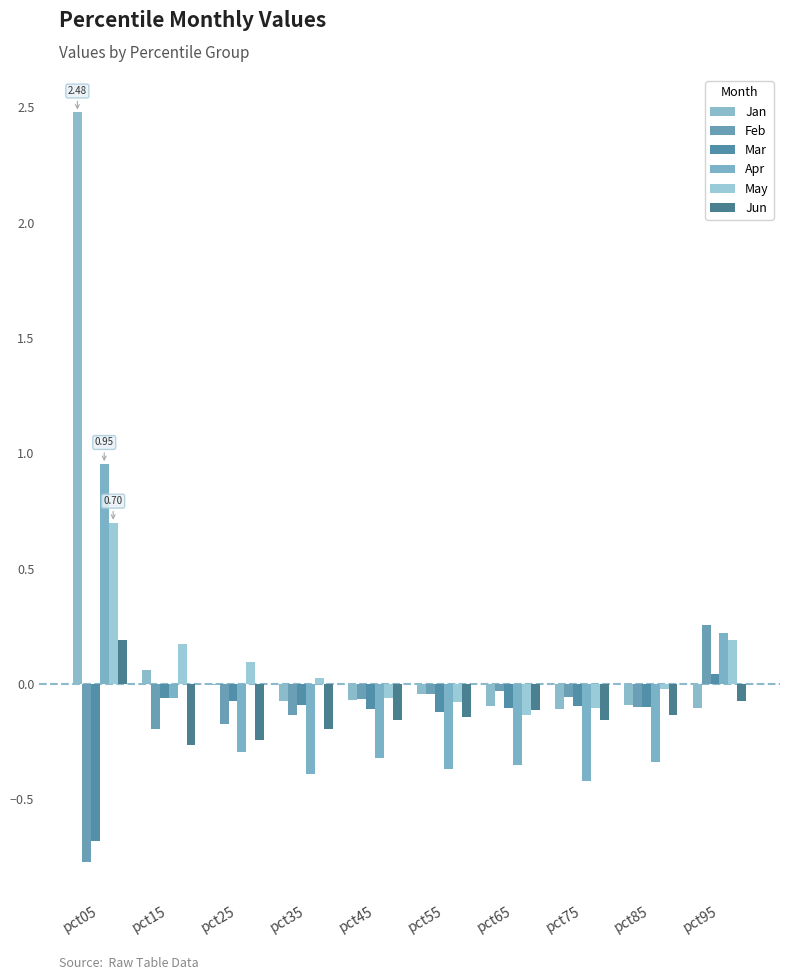

How many groups of bars are there?

10